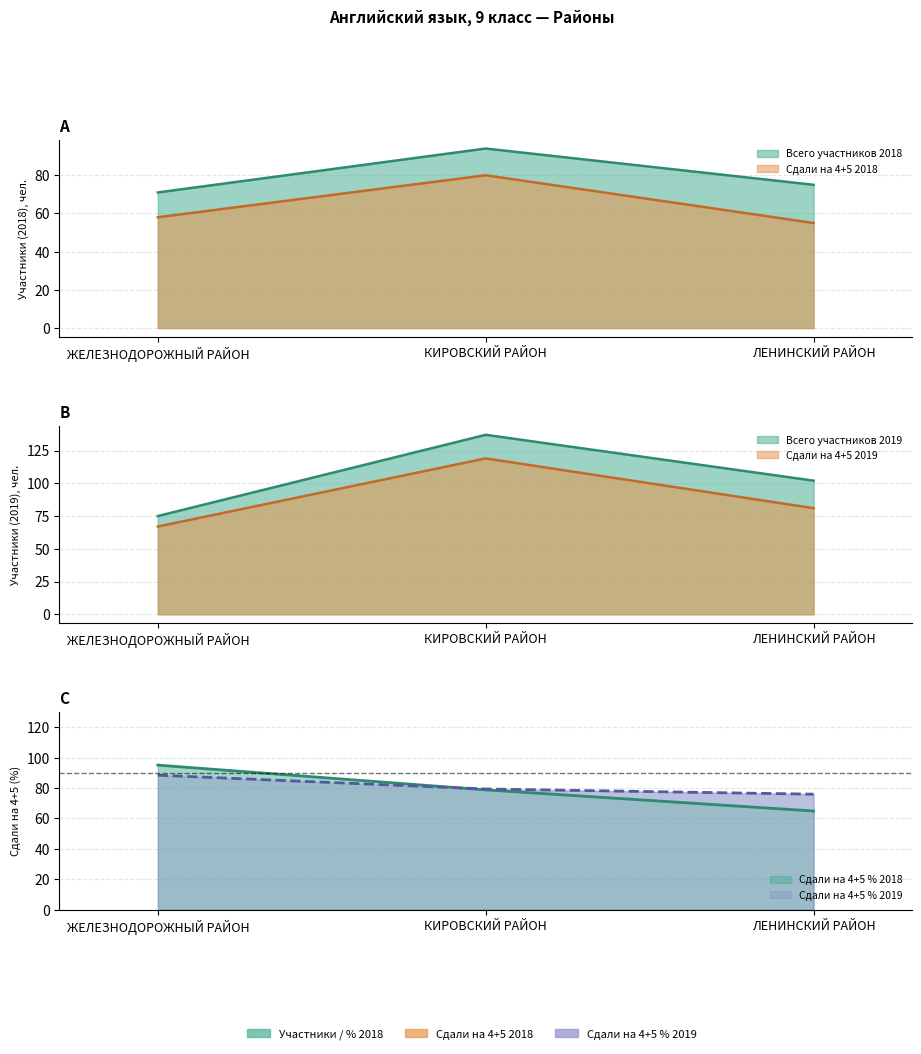

Rank the categories by Сдали на 4+5 % 2018 value from lowest to highest.

ЛЕНИНСКИЙ РАЙОН, КИРОВСКИЙ РАЙОН, ЖЕЛЕЗНОДОРОЖНЫЙ РАЙОН